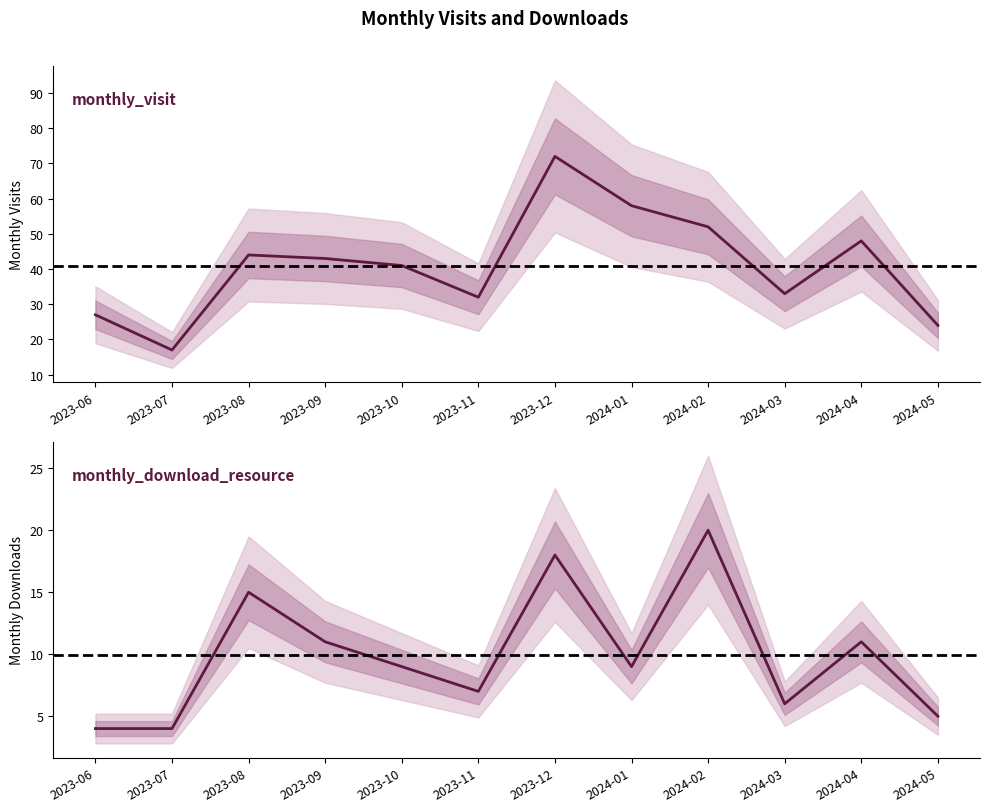

At which label is monthly_visit closest to 44?

2023-08